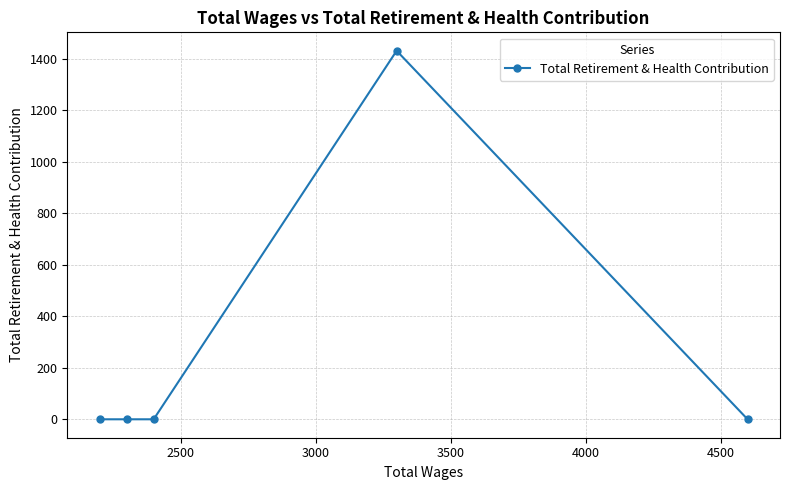

What is the difference between the maximum and second lowest values?

1431